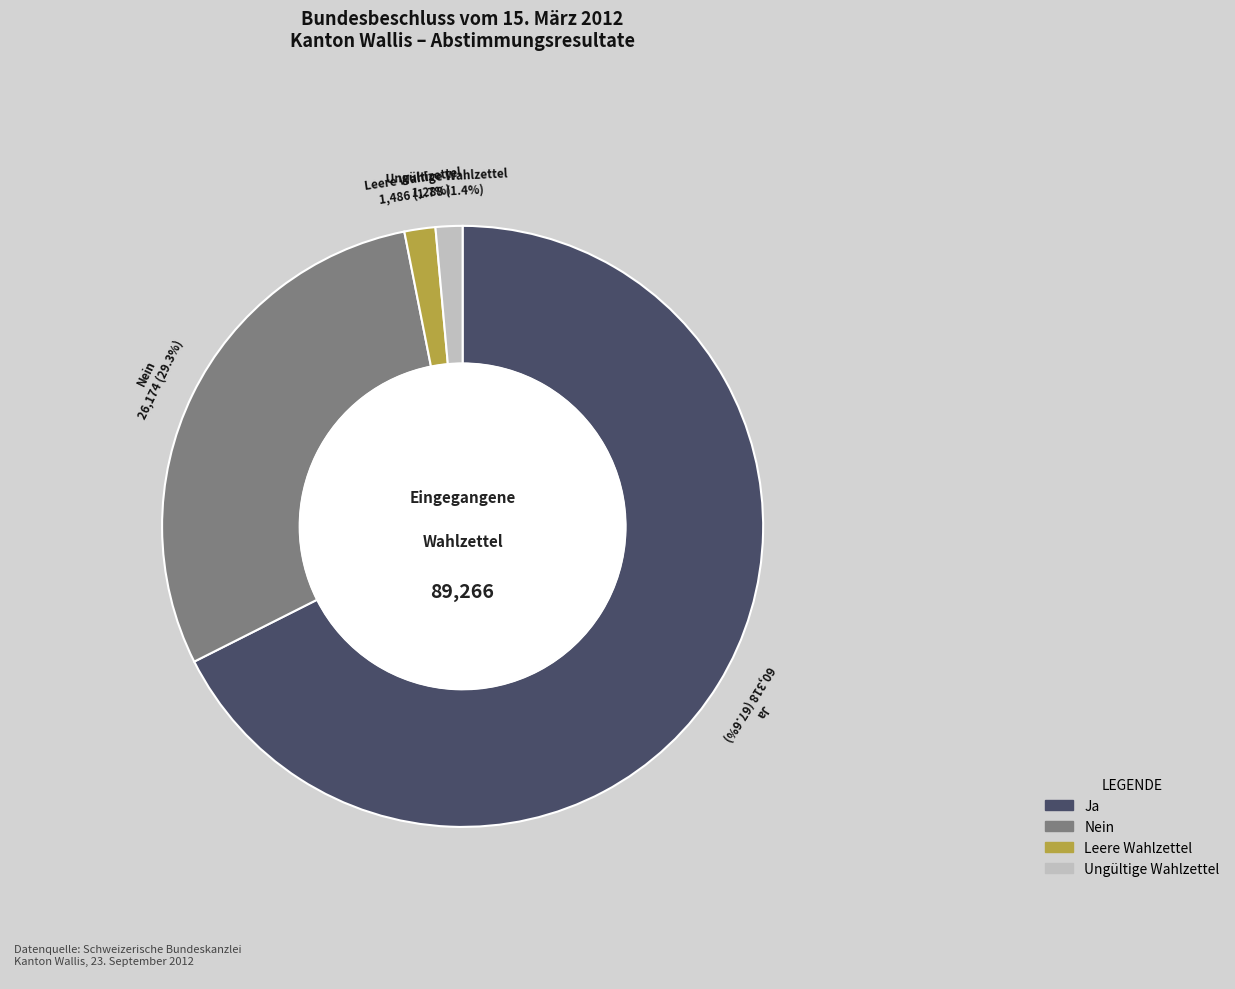

Which has a higher value, Ja or Nein?

Ja